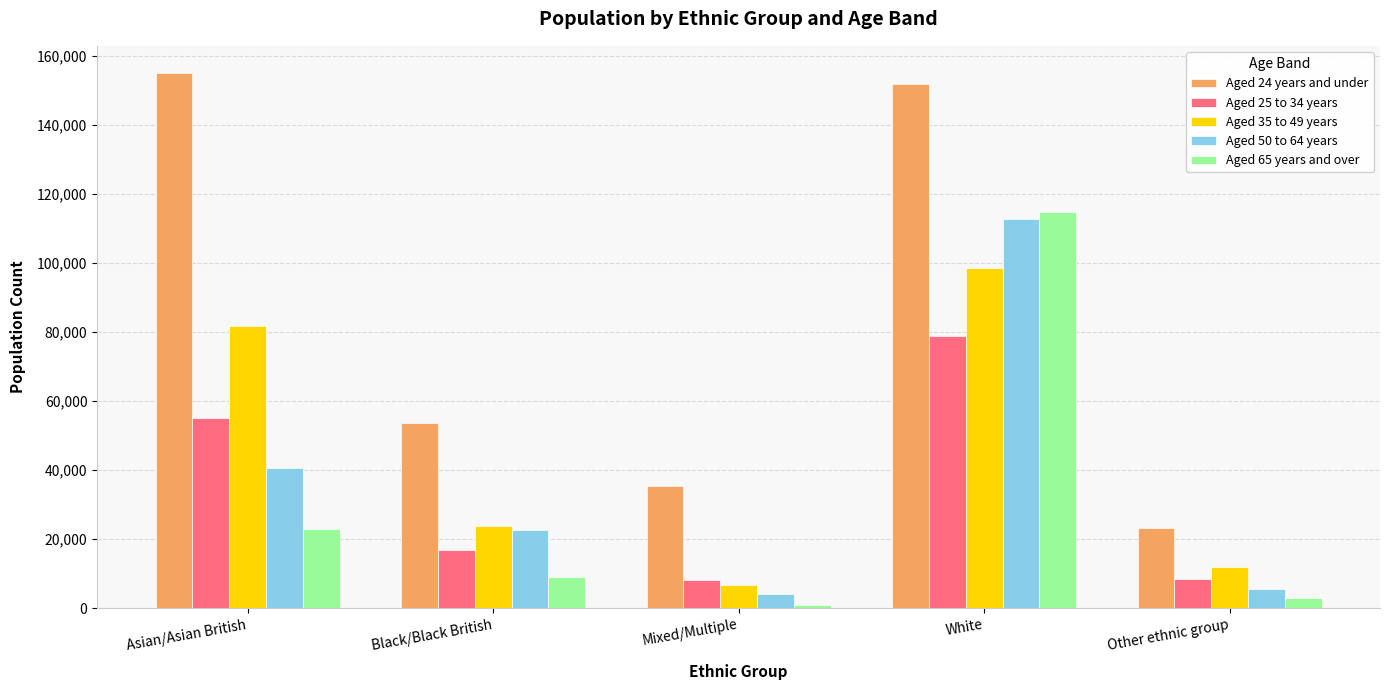

How many bars are there in total?

25